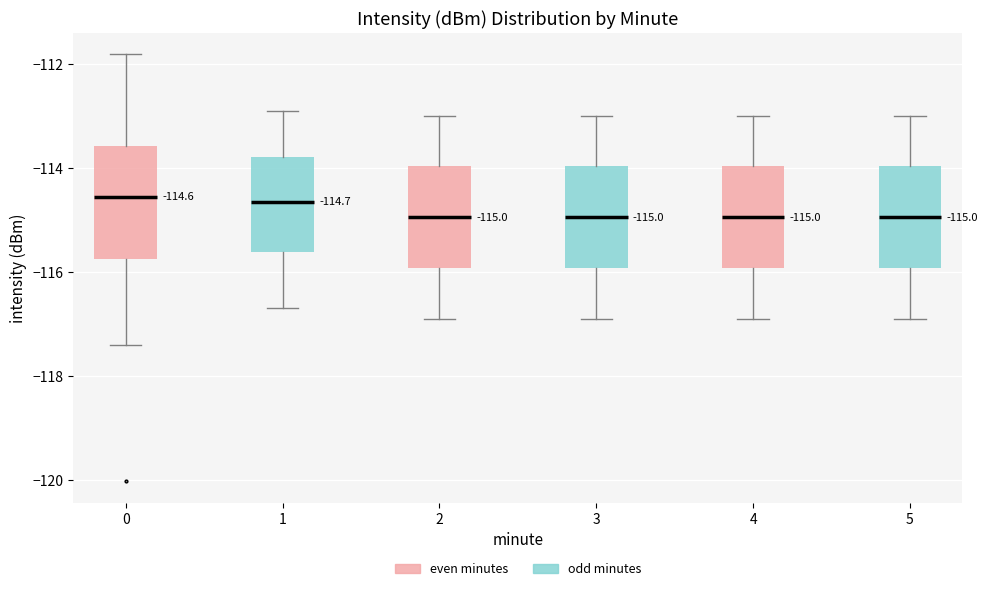

Which box is the tallest, from its lower edge to its upper edge?

0